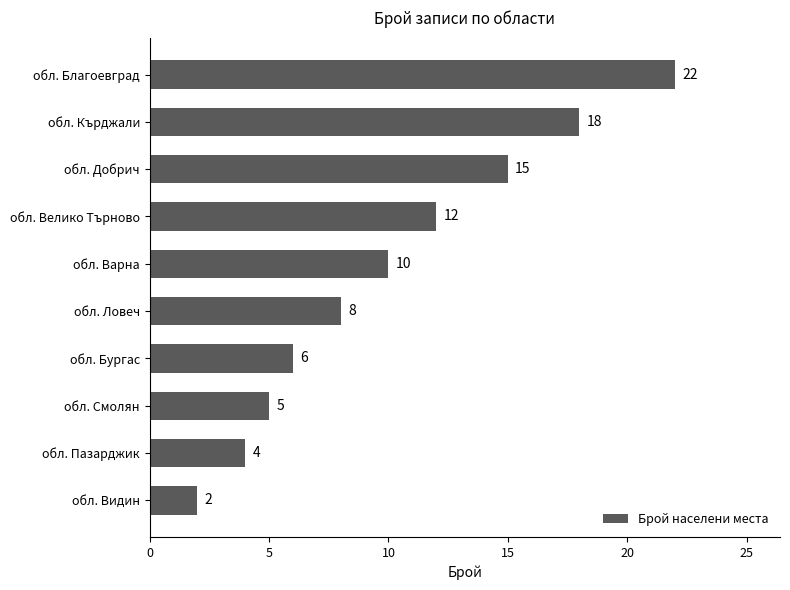

List the labels in order of value, largest first.

обл. Благоевград, обл. Кърджали, обл. Добрич, обл. Велико Търново, обл. Варна, обл. Ловеч, обл. Бургас, обл. Смолян, обл. Пазарджик, обл. Видин